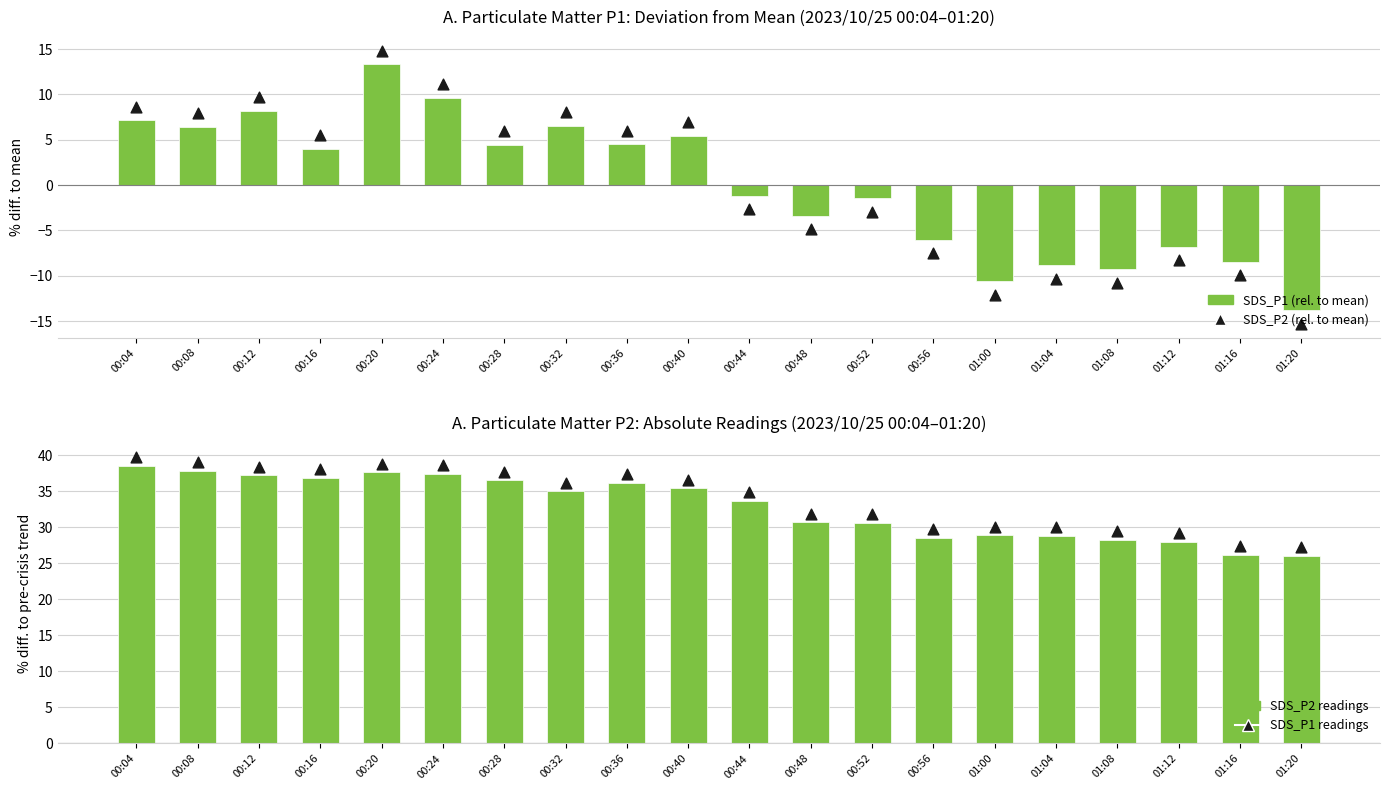

At which category is the sum across all series the highest?

00:20